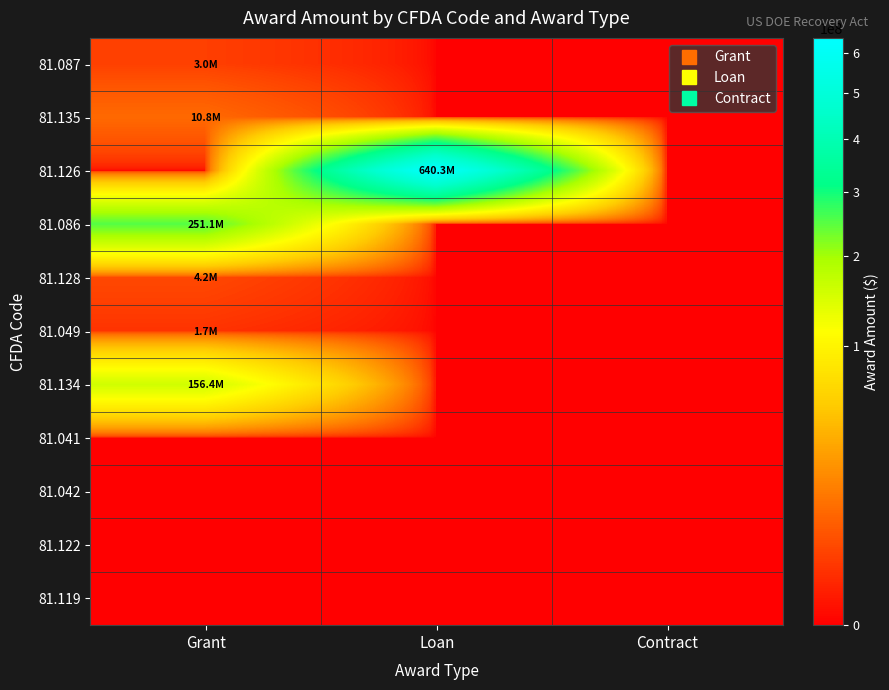

Reading right to left, list all the values displayed in this chart.

81.087: Contract=0	Loan=0	Grant=3042147
81.135: Contract=0	Loan=0	Grant=10750020
81.126: Contract=0	Loan=640348717	Grant=0
81.086: Contract=0	Loan=0	Grant=251056611
81.128: Contract=0	Loan=0	Grant=4200175
81.049: Contract=0	Loan=0	Grant=1749960
81.134: Contract=0	Loan=0	Grant=156405945
81.041: Contract=0	Loan=0	Grant=0
81.042: Contract=0	Loan=0	Grant=0
81.122: Contract=0	Loan=0	Grant=0
81.119: Contract=0	Loan=0	Grant=0